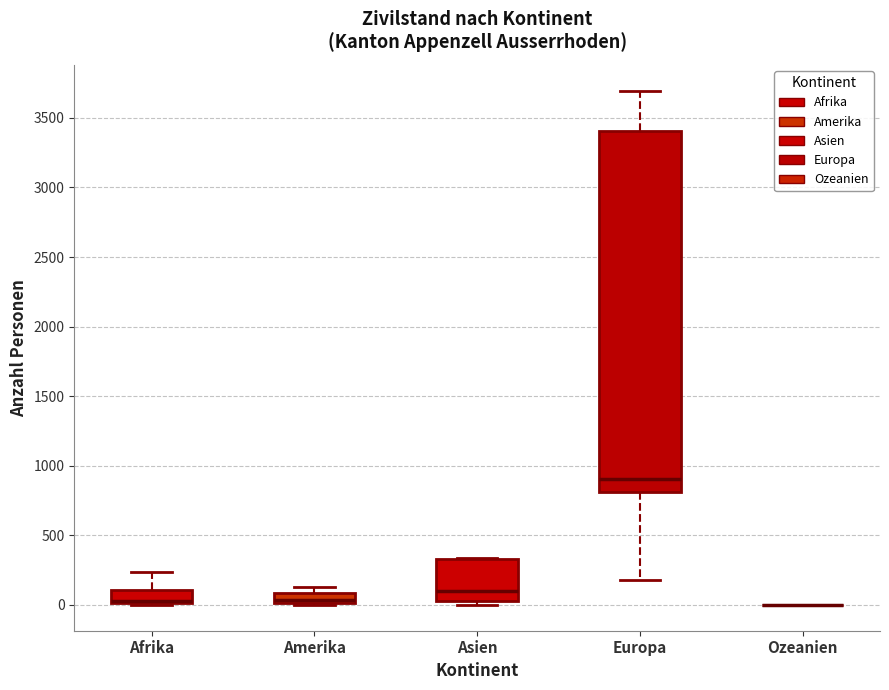

Where does the median line of the box for Amerika sit on the y-axis? The values are not printed on the chart, so give them approximately, as read against the axis.

50